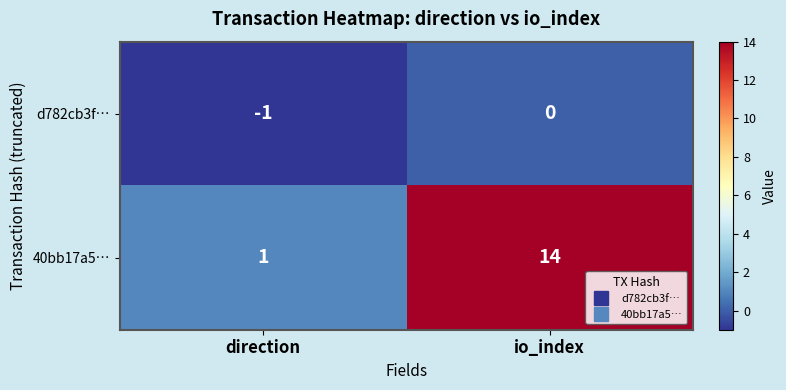

Which label corresponds to the largest value in the chart?

io_index